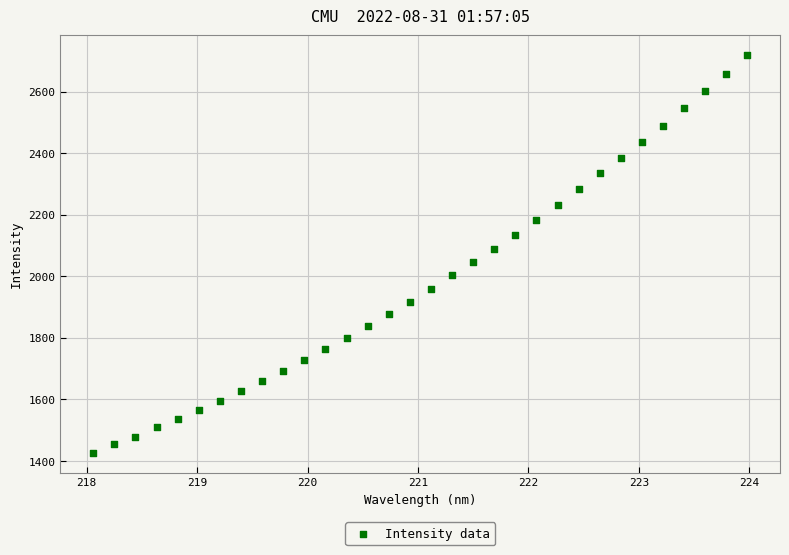

What is the range of Y values (max minus min)?

1291.5